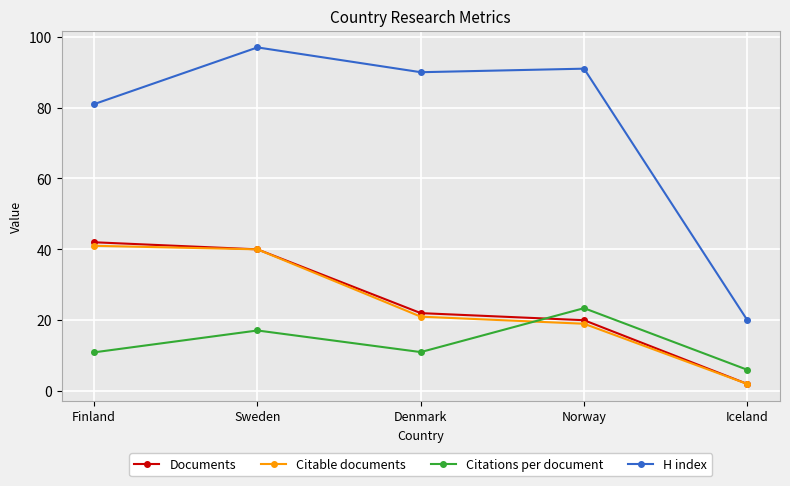

Which series changed the most between Denmark and Norway?

Citations per document